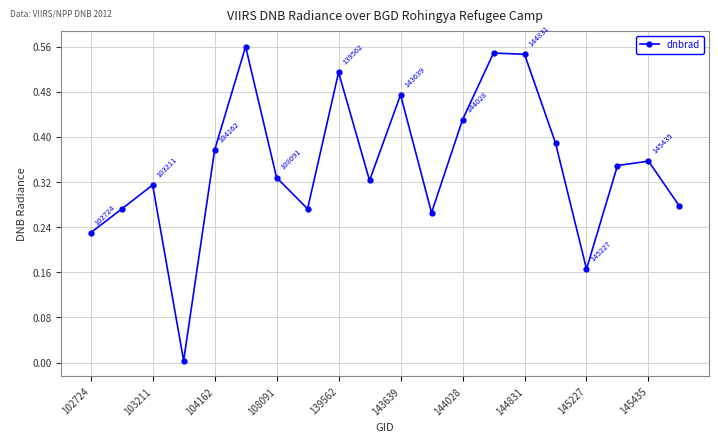

How many points are higher than both their immediate neighbors (excluding endpoints)?

6